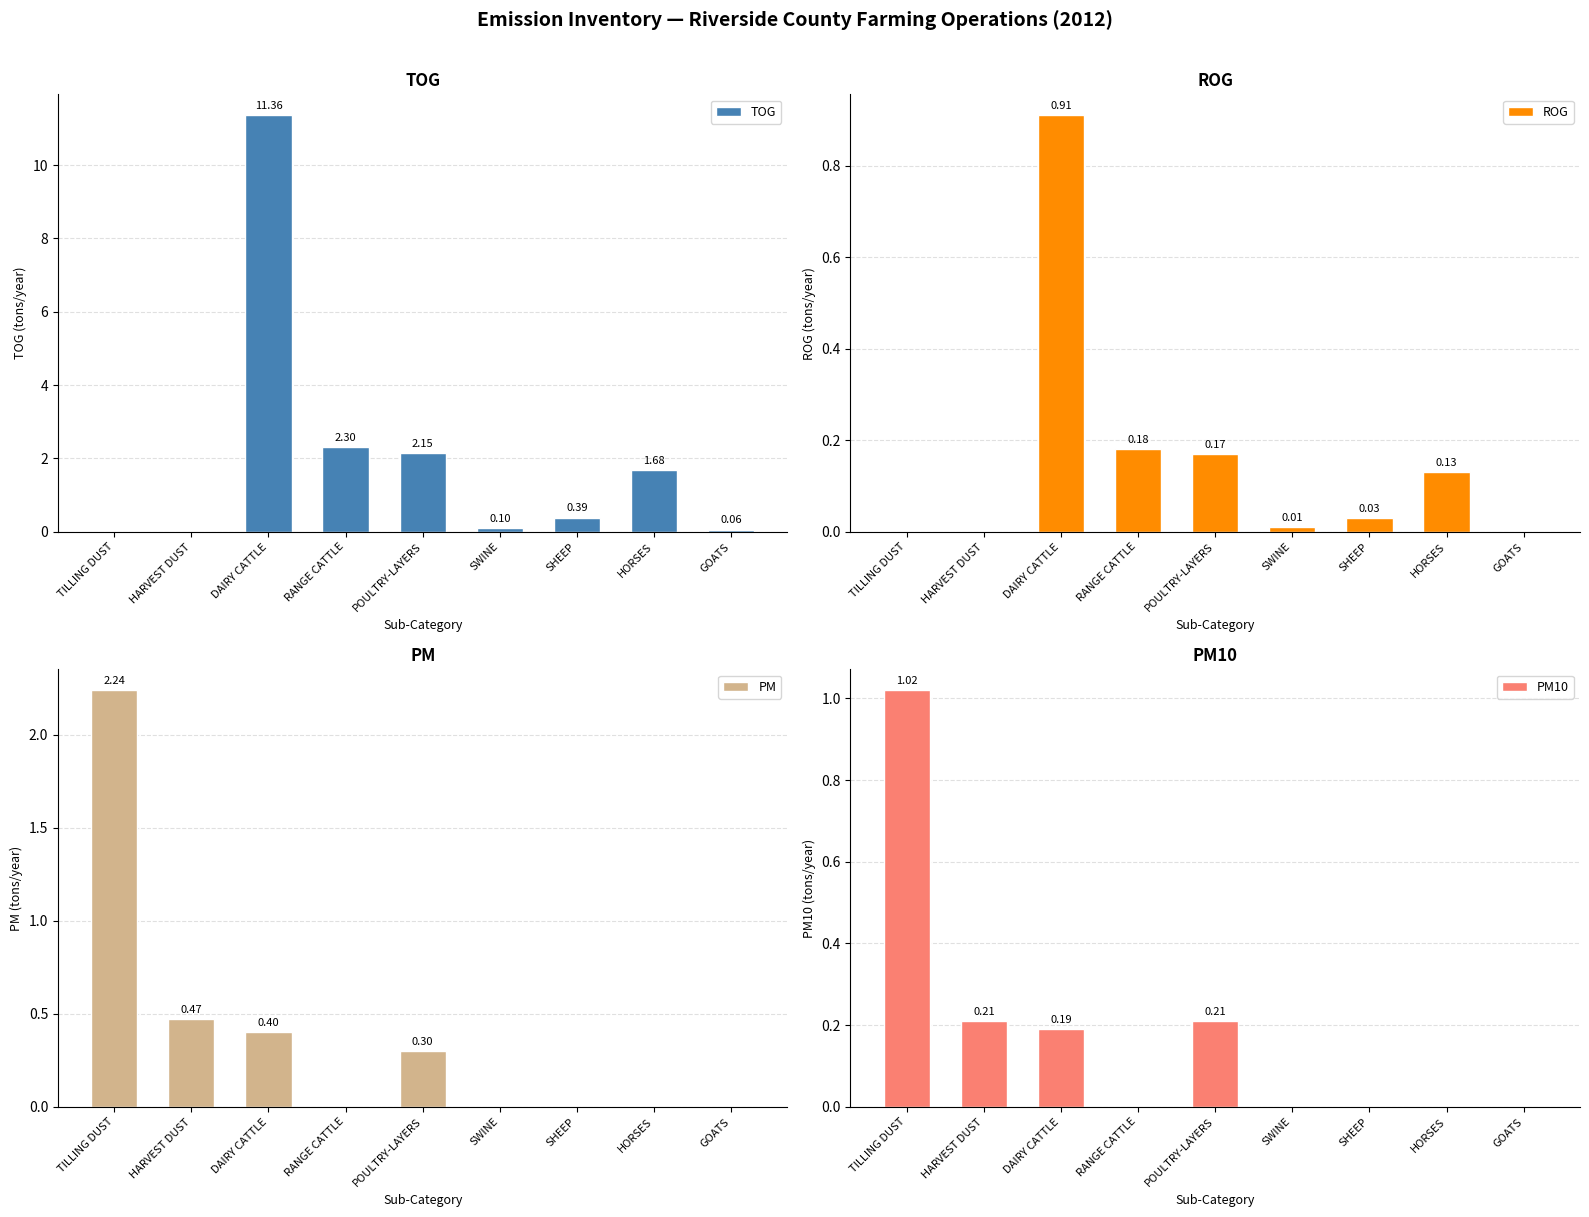

What is the total value across all series at RANGE CATTLE?

2.5